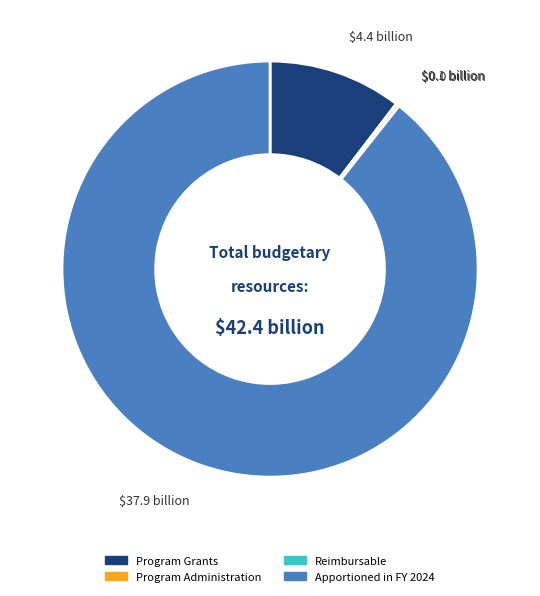

Does any single category account for the majority?

Yes